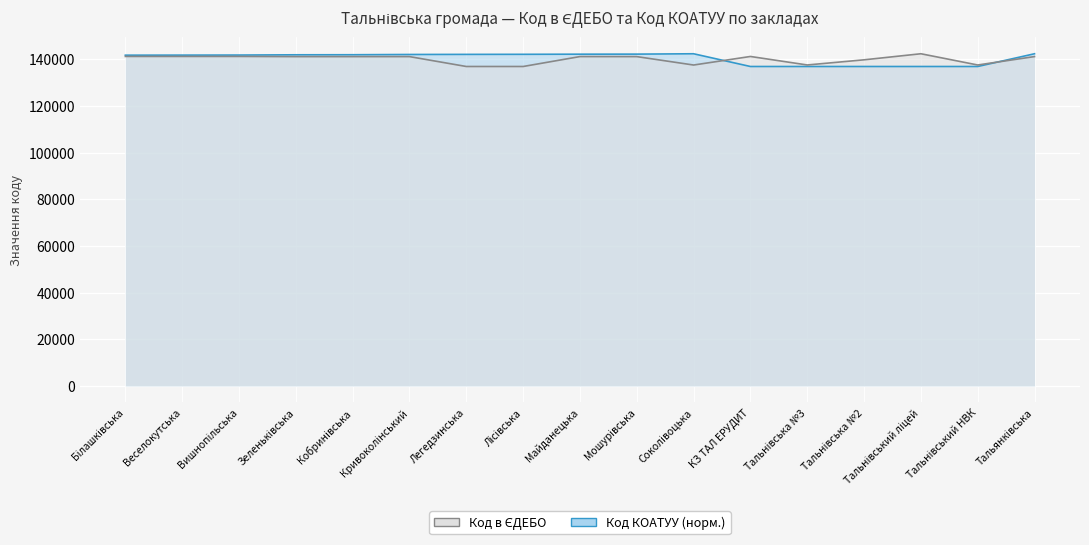

True or false: Код КОАТУУ and Код в ЄДЕБО cross at least once.

True